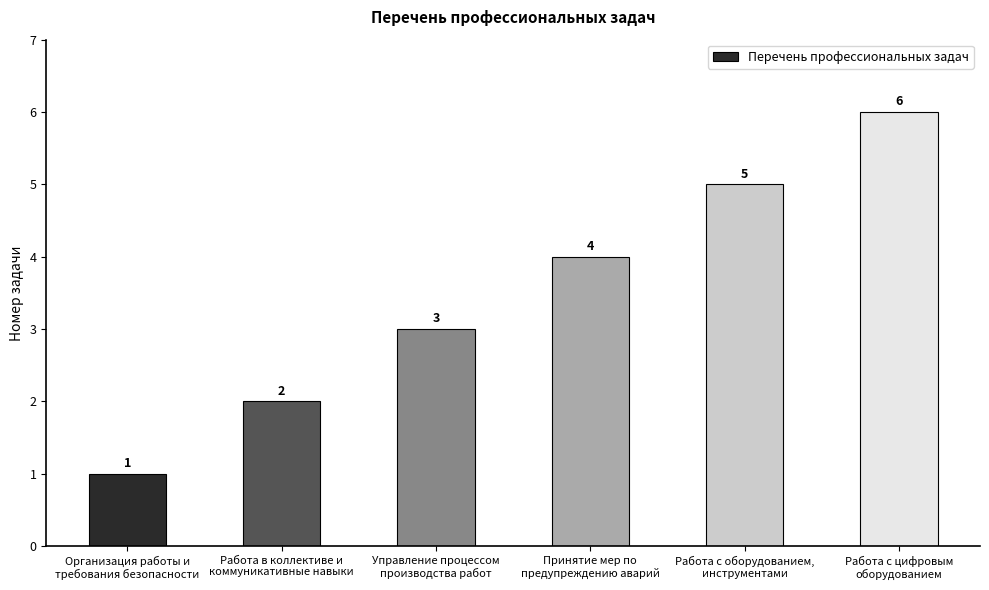

How many series are shown in this chart?

1